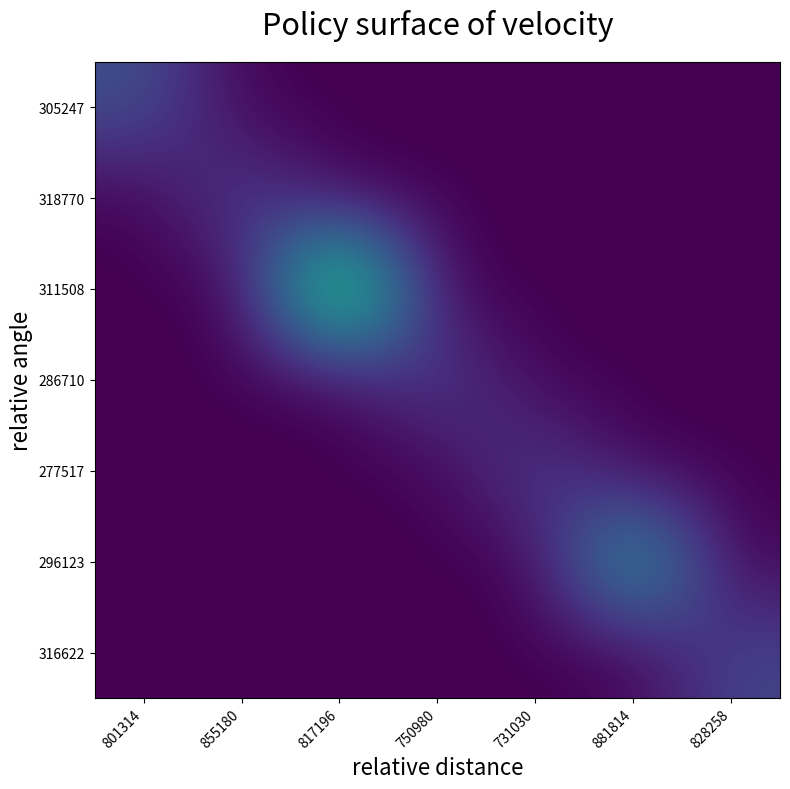

How many categories are shown in the chart?

7